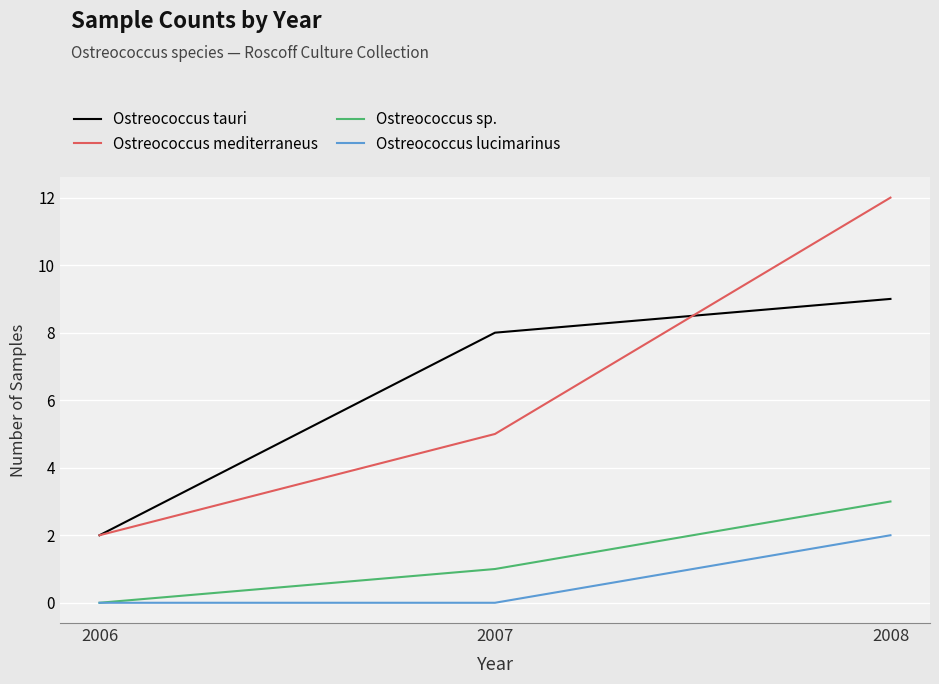

Rank the series by their maximum value, from highest to lowest.

Ostreococcus mediterraneus, Ostreococcus tauri, Ostreococcus sp., Ostreococcus lucimarinus